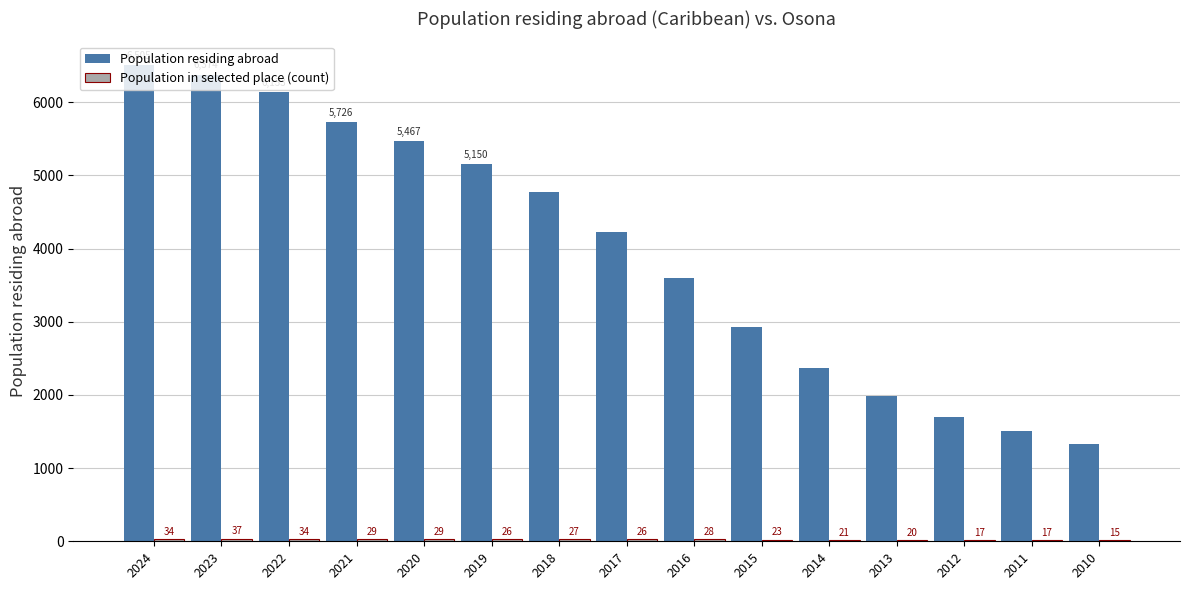

True or false: Population residing abroad has a value of 6872 at 2019.

False